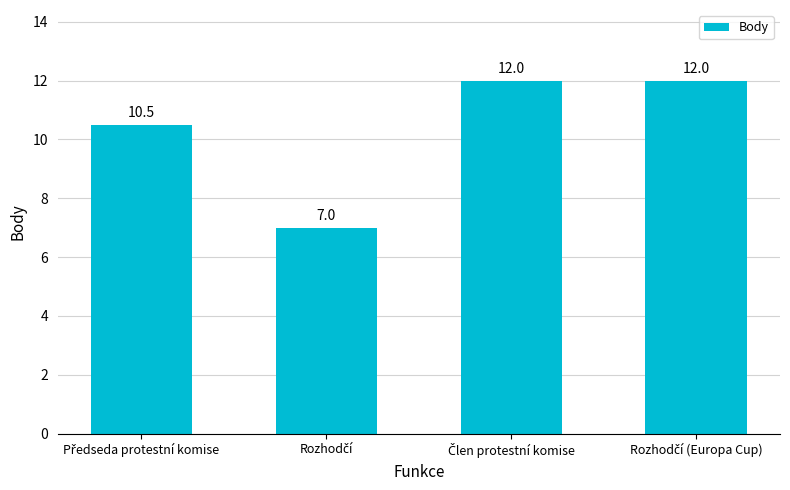

What is the value of the 1st bar from the left?

10.5